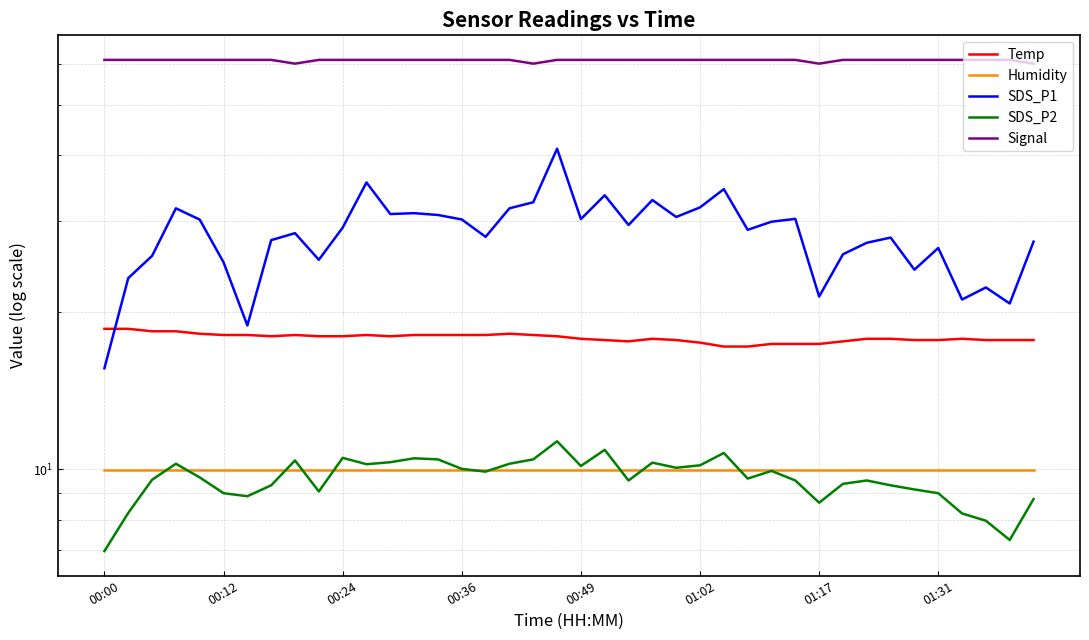

At how many categories does at least one series exceed 16?

40